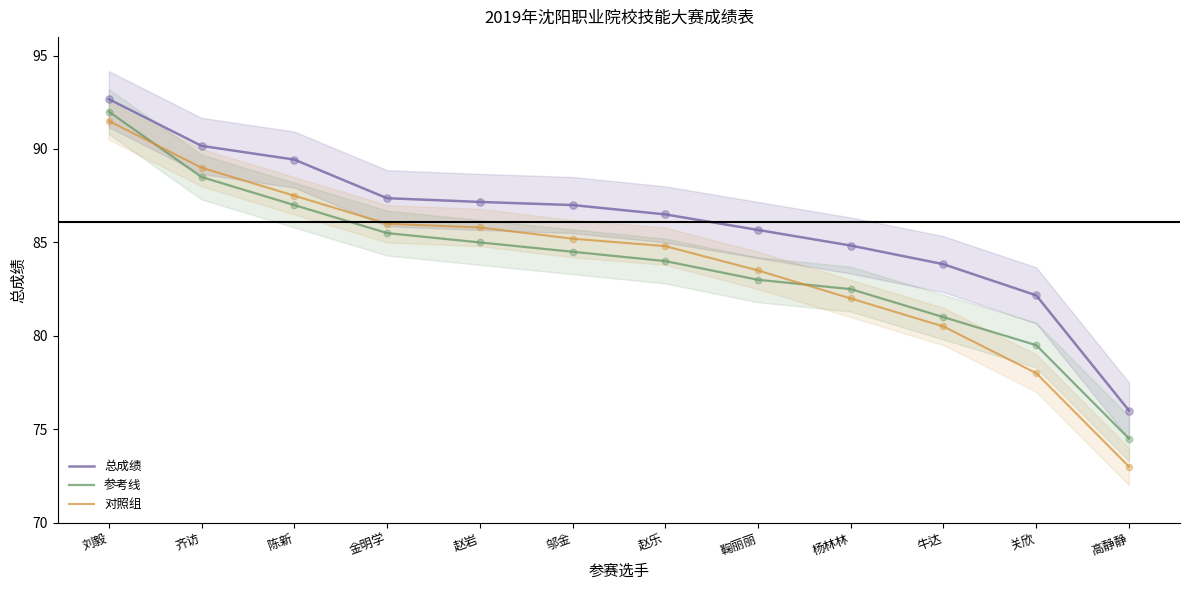

What is the total value across all series at 赵岩?

258.0